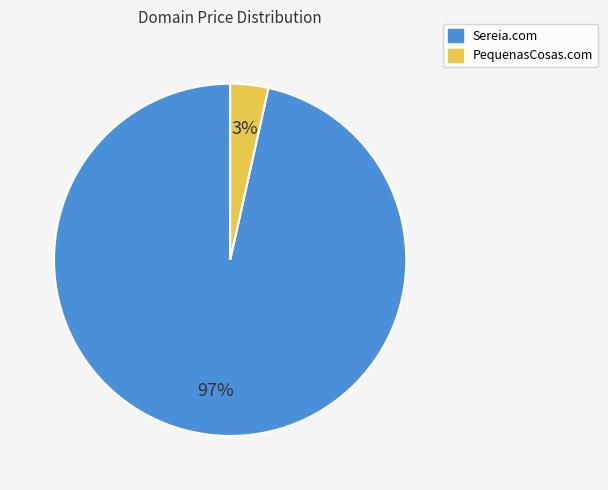

Do PequenasCosas.com and Sereia.com together represent more than half of the pie?

Yes